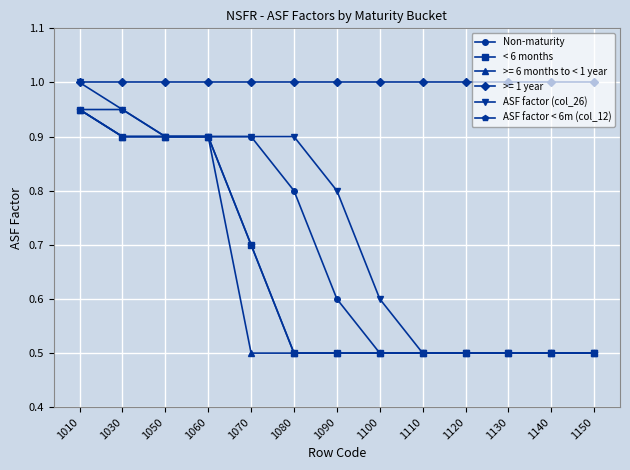

The value of ASF factor (col_26) at 1030 is 0.4. True or false?

False